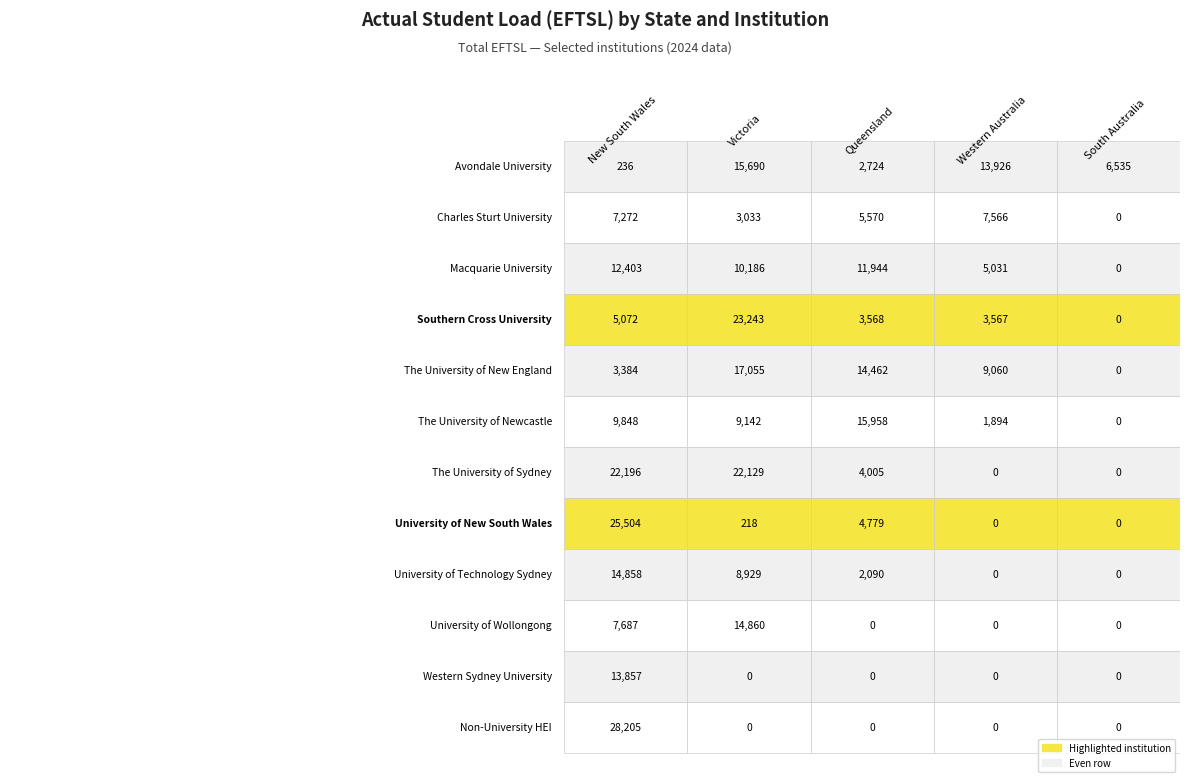

Reading left to right, transcribe all the data shown in this chart.

New South Wales: 0=236	1=7272	2=12403	3=5072	4=3384	5=9848	6=22196	7=25504	8=14858	9=7687	10=13857	11=28205
Victoria: 0=15690	1=3033	2=10186	3=23243	4=17055	5=9142	6=22129	7=218	8=8929	9=14860	10=0	11=0
Queensland: 0=2724	1=5570	2=11944	3=3568	4=14462	5=15958	6=4005	7=4779	8=2090	9=0	10=0	11=0
Western Australia: 0=13926	1=7566	2=5031	3=3567	4=9060	5=1894	6=0	7=0	8=0	9=0	10=0	11=0
South Australia: 0=6535	1=0	2=0	3=0	4=0	5=0	6=0	7=0	8=0	9=0	10=0	11=0